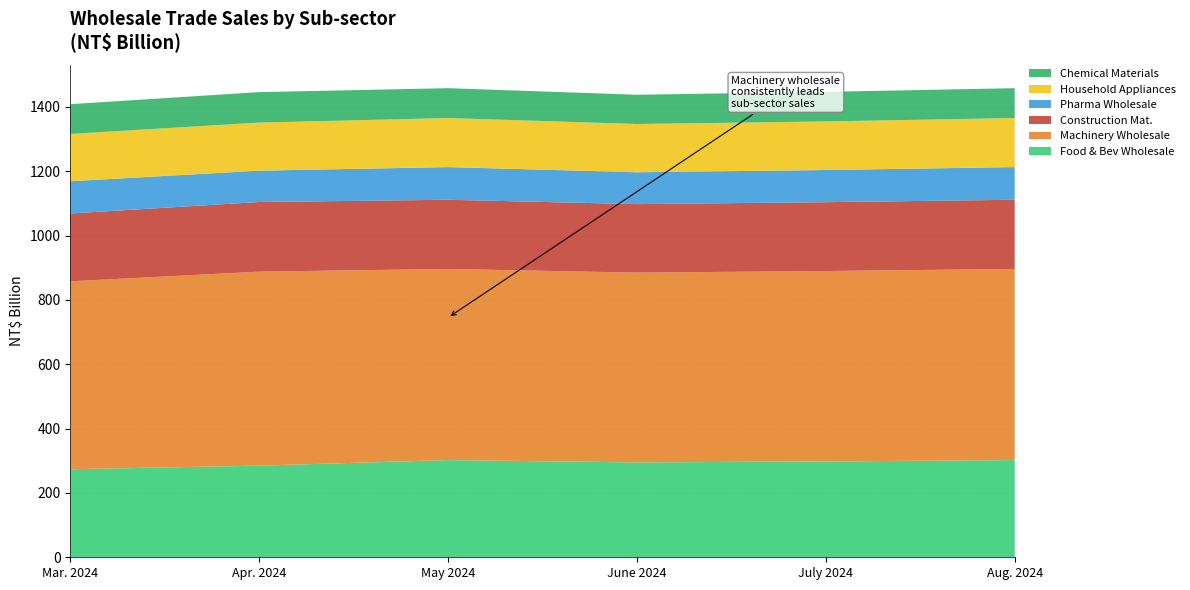

What is the lowest value of the Food & Bev Wholesale series?

273.7